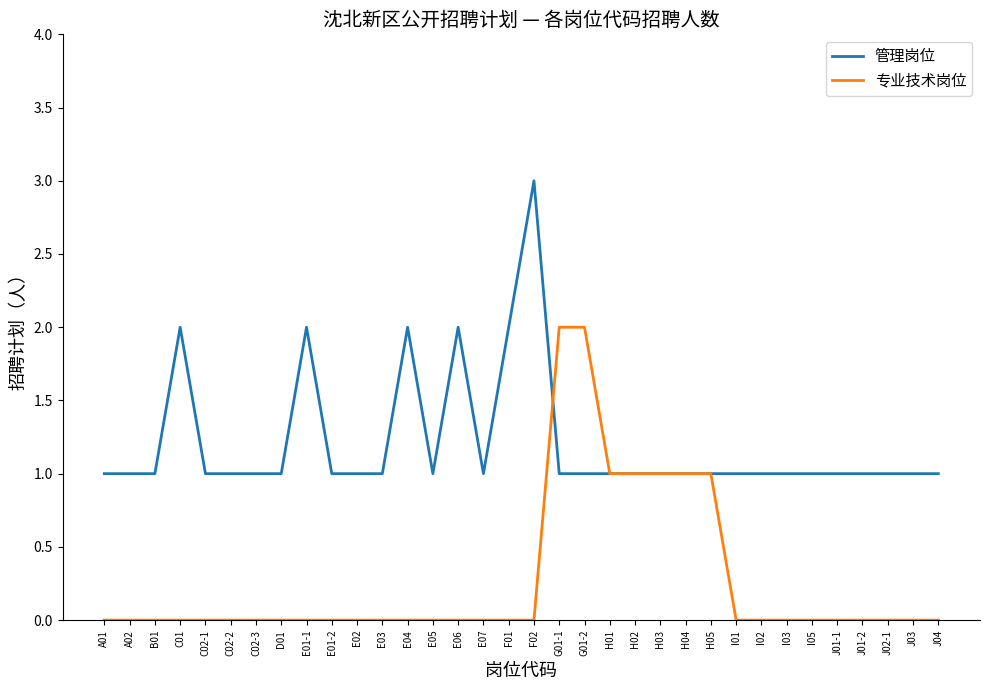

At which category does the chart reach its peak across all series?

F02